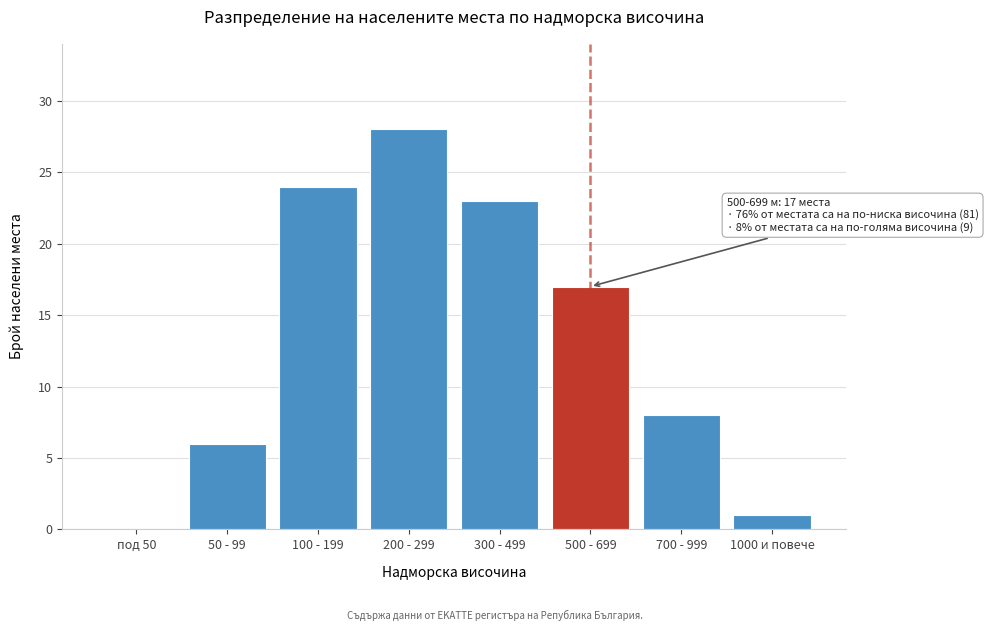

What is the ratio of the value at 200 - 299 to the value at 500 - 699?

1.6